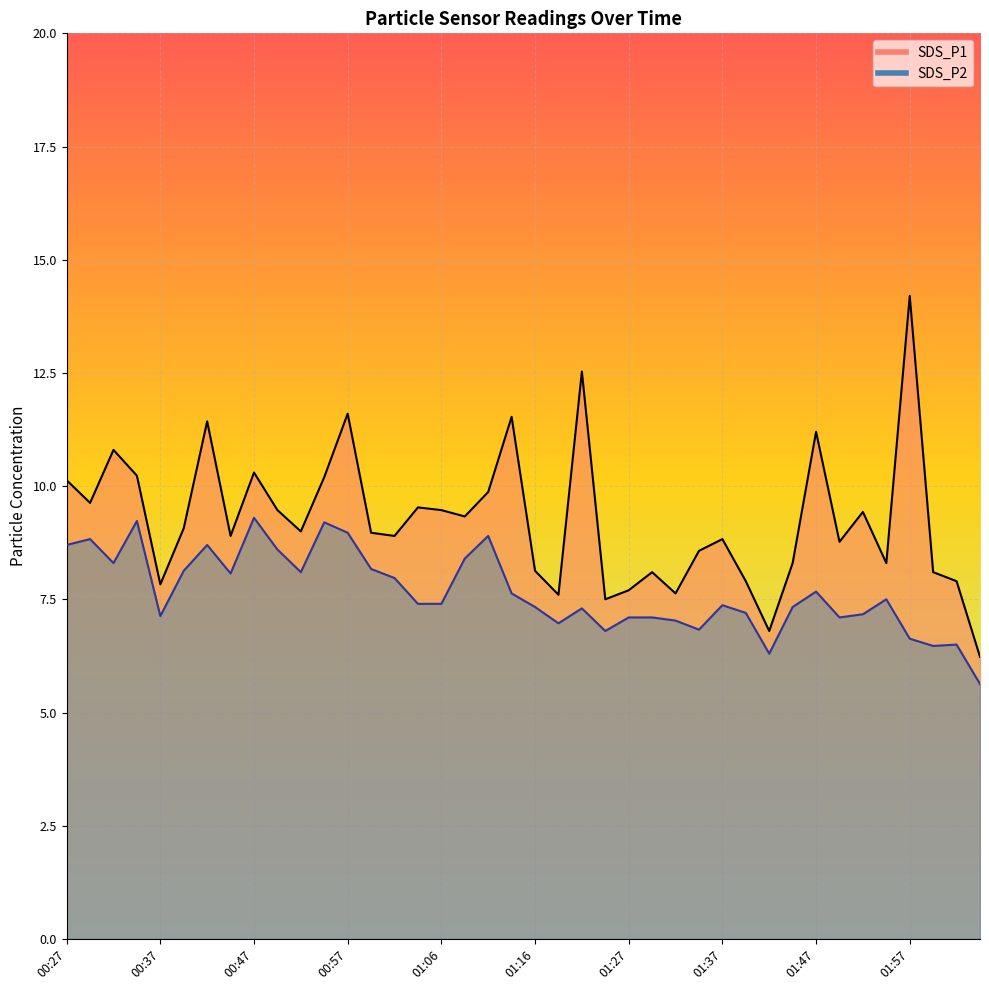

In SDS_P2, how many points are lower than both neighbors (excluding endpoints)?

10